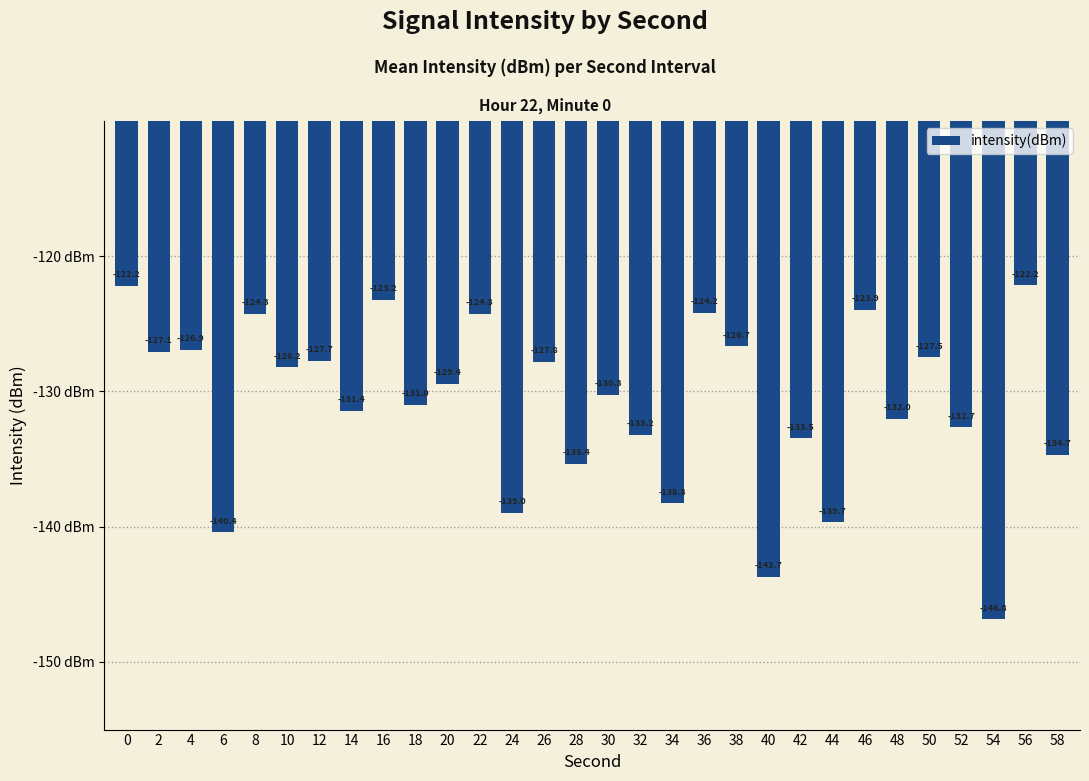

Where is the data nearest to the value -134?

42